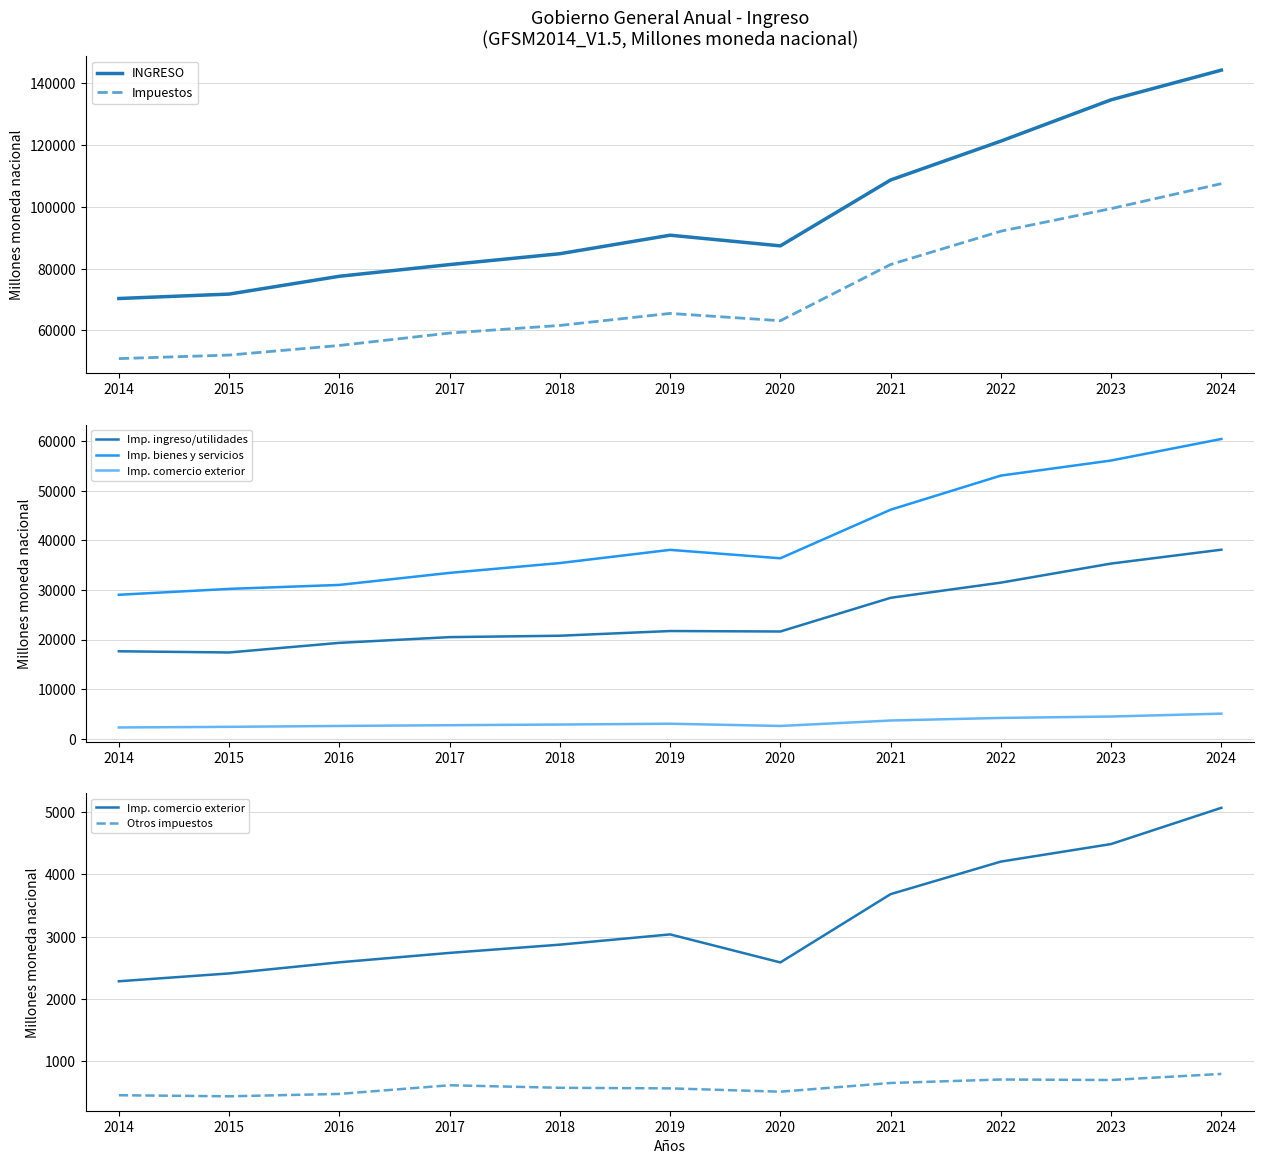

What is the difference between the second highest and second lowest values in the Imp. bienes y servicios series?

25862.3